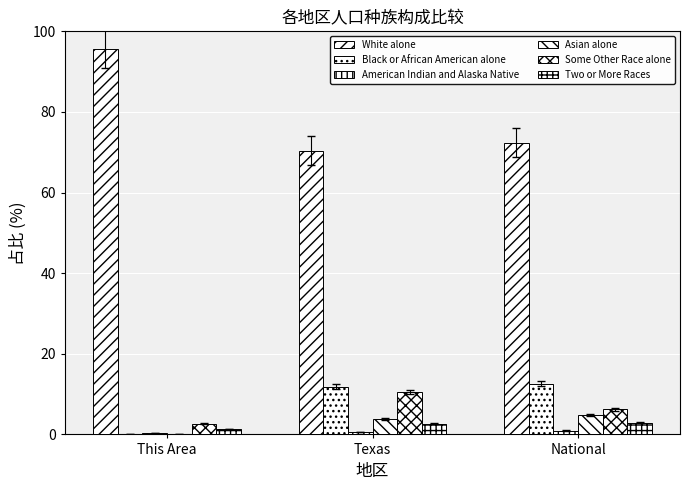

The value of Black or African American alone at National is 12.6. True or false?

True